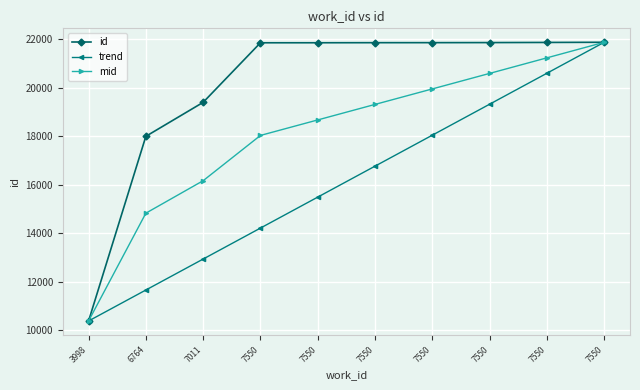

How many distinct data groups are displayed?

3